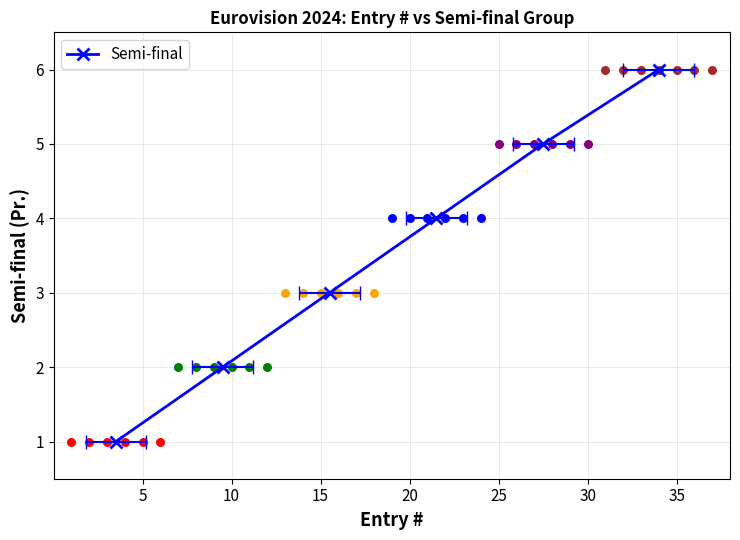

Which has a higher value, 10 or 20?

20